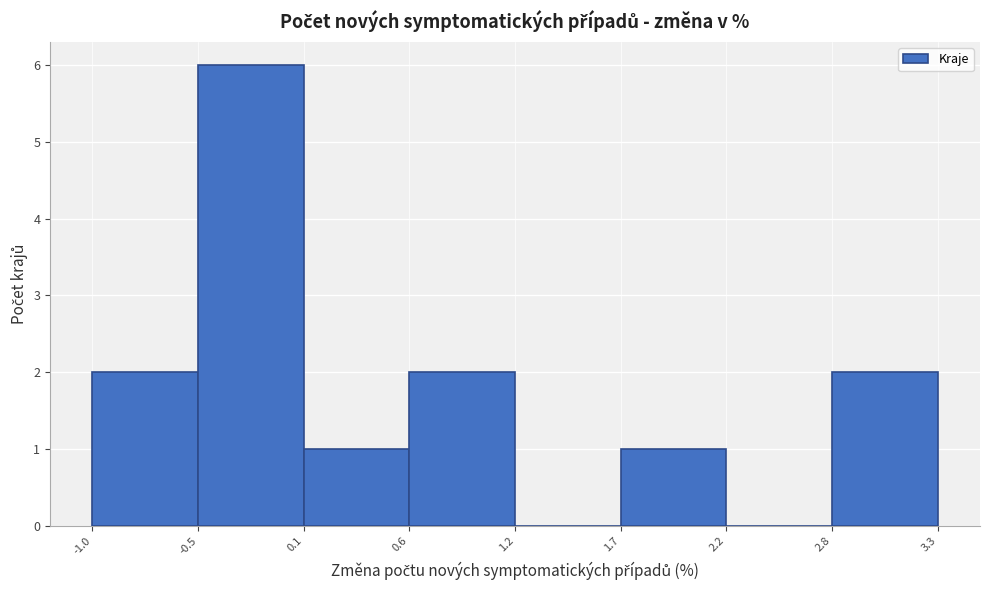

Reading right to left, extract all data points from this chart.

2.8=2	2.2=0	1.7=1	1.2=0	0.6=2	0.1=1	-0.5=6	-1.0=2